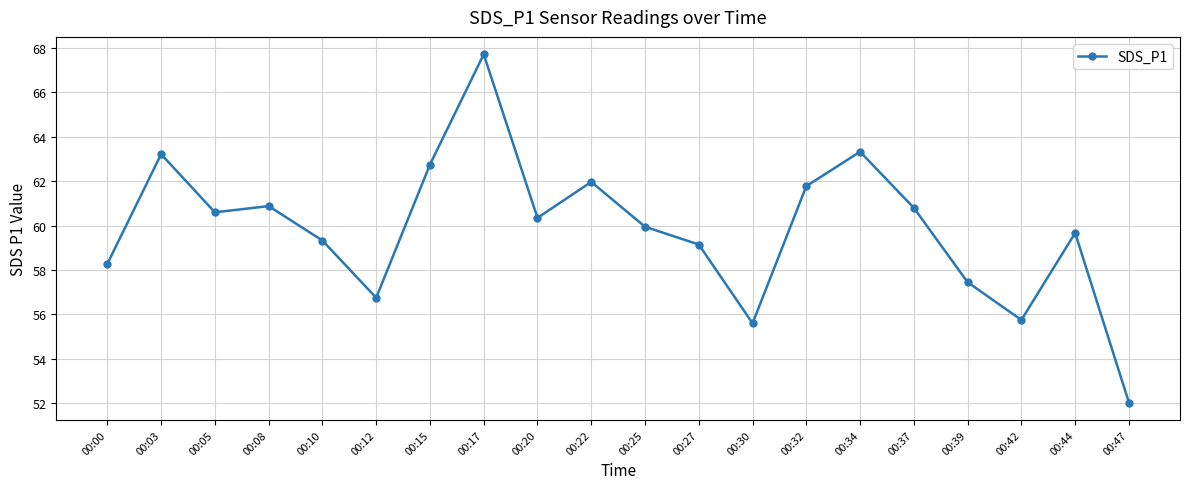

Count the number of categories in the chart.

20